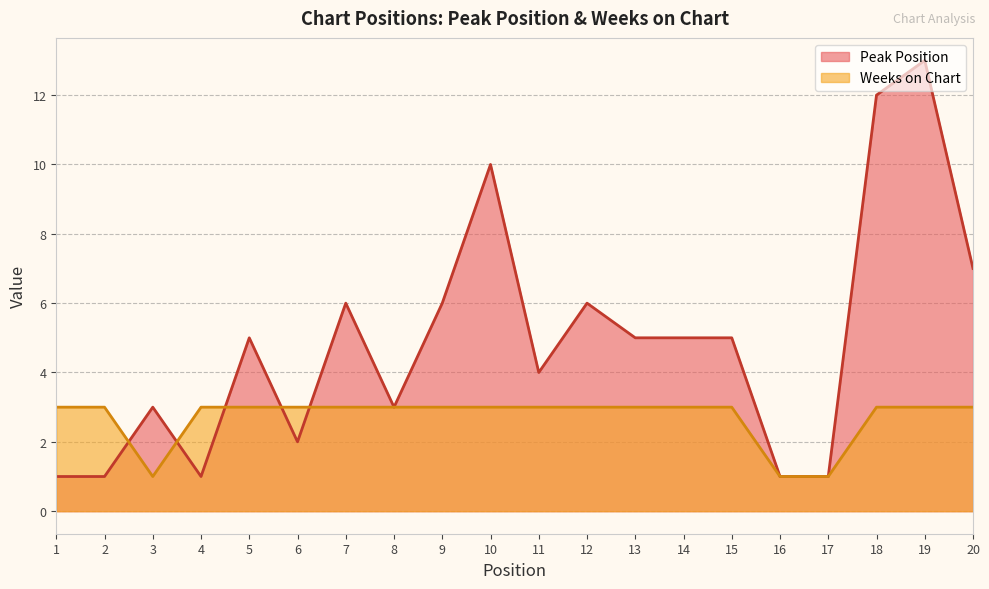

At which category does Peak Position reach its first local peak?

3